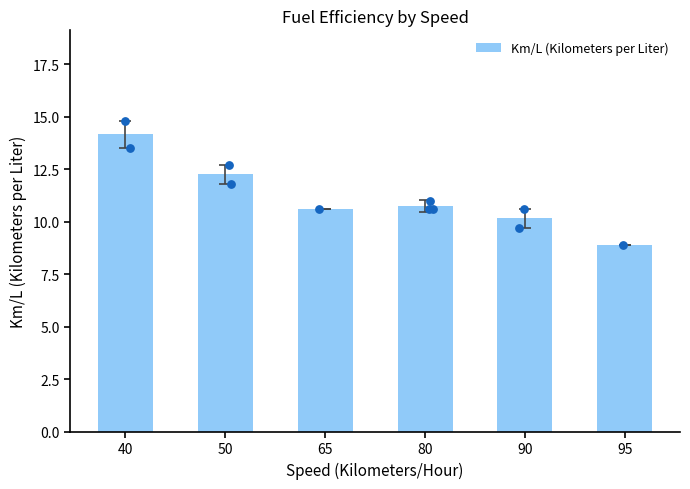

Approximately how many times larger is the value at 90 compared to 95?

1.1